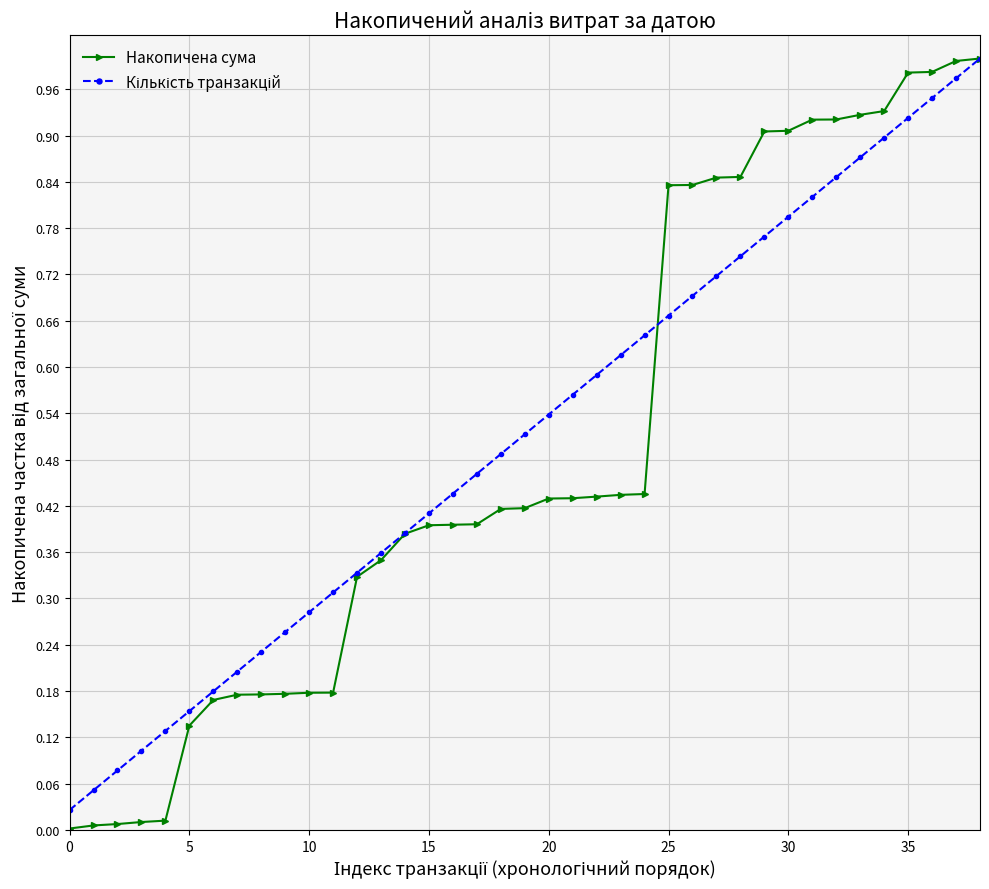

Which series has the widest spread of values?

Накопичена сума